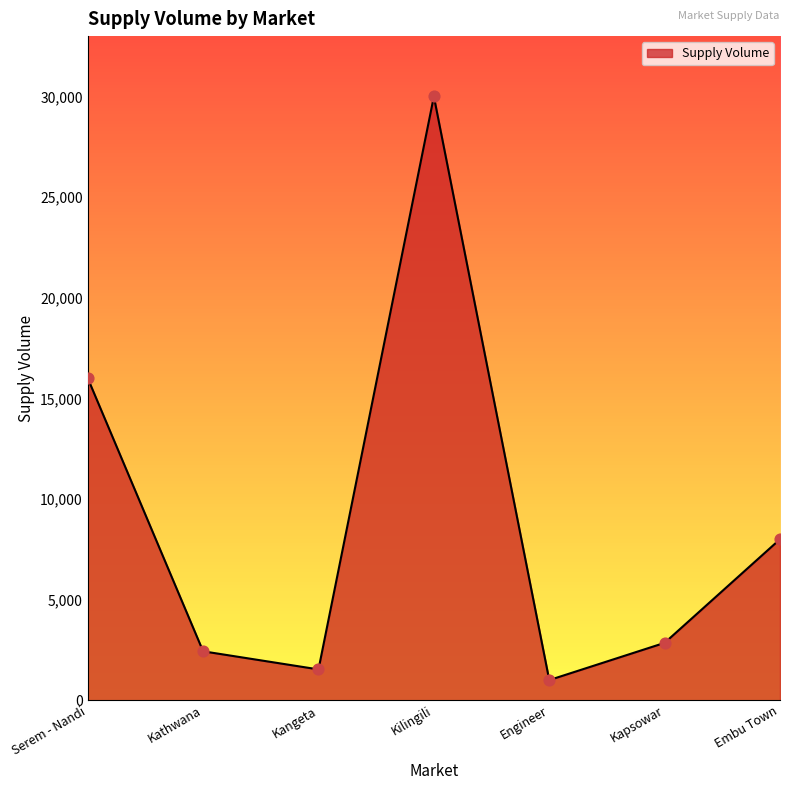

What is the ratio of the value at Kathwana to the value at Embu Town?

0.3